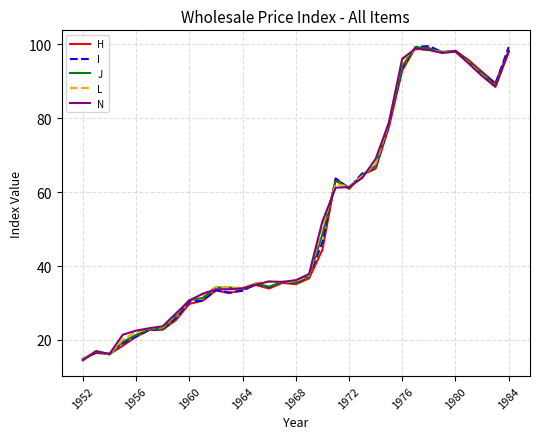

What is the smallest value displayed?

14.5